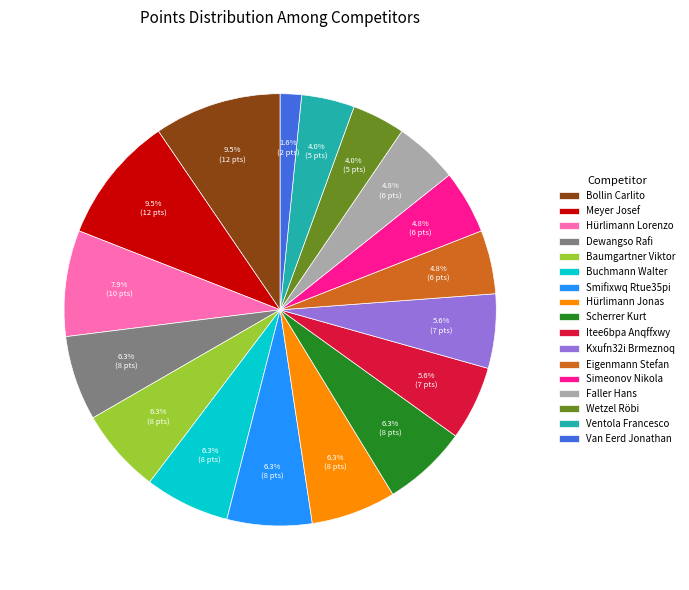

Combined, do Kxufn32i Brmeznoq and Ventola Francesco account for over 50%?

No